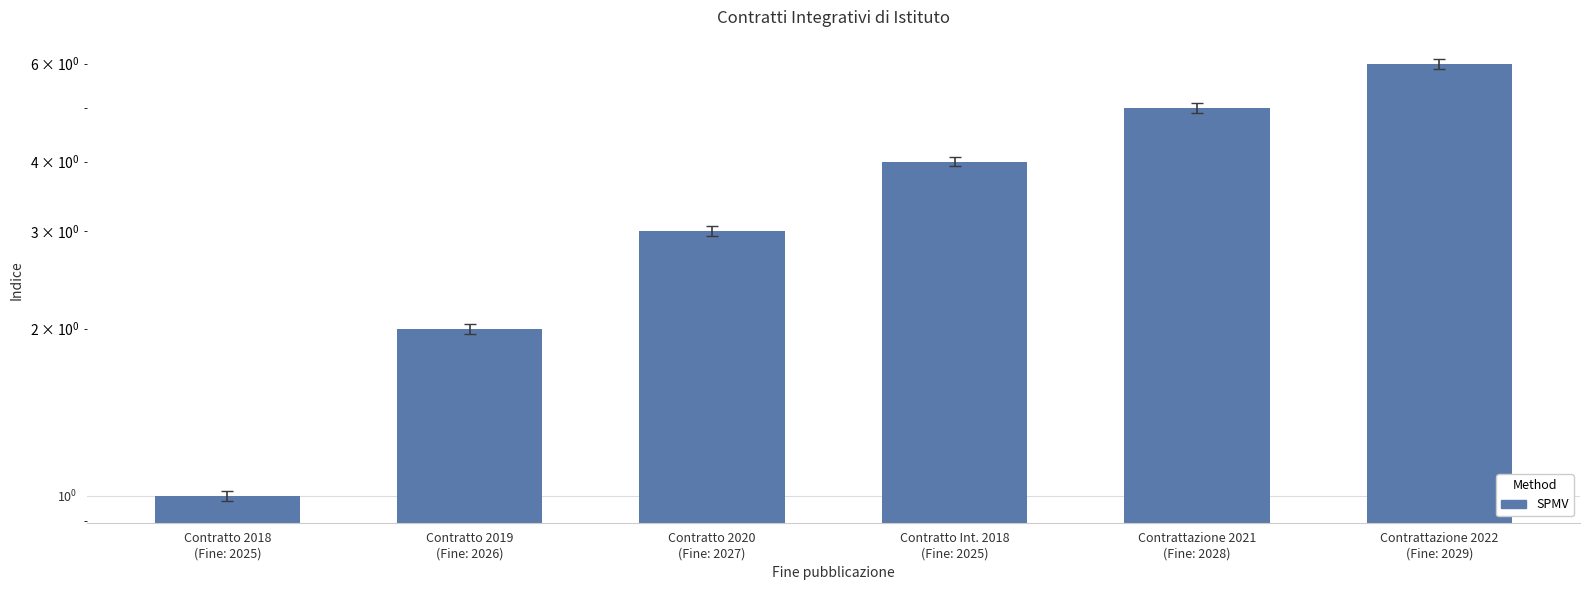

What is the sum of all values?

21